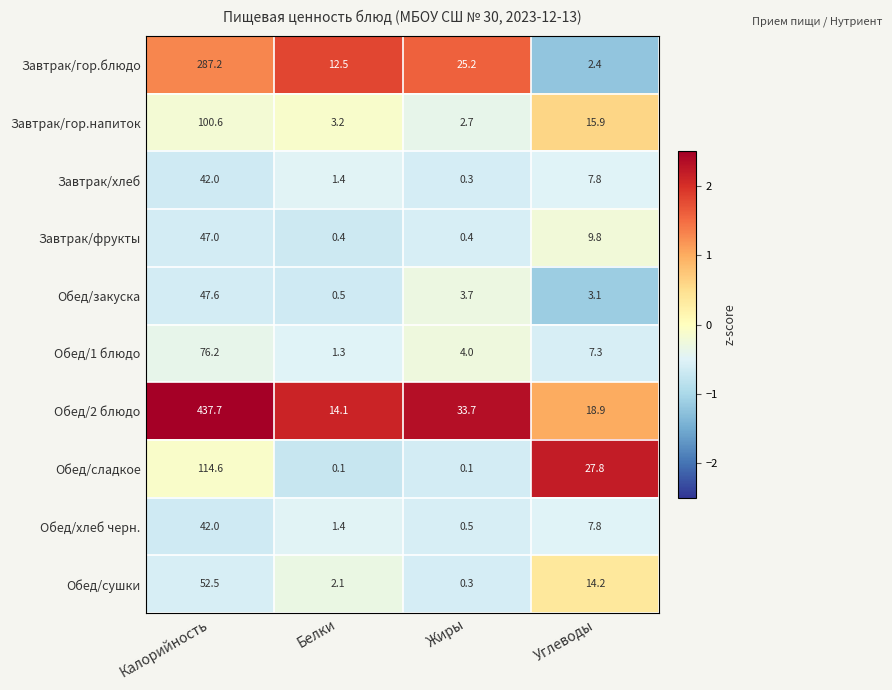

What is the average value of the Завтрак/фрукты series?

14.4